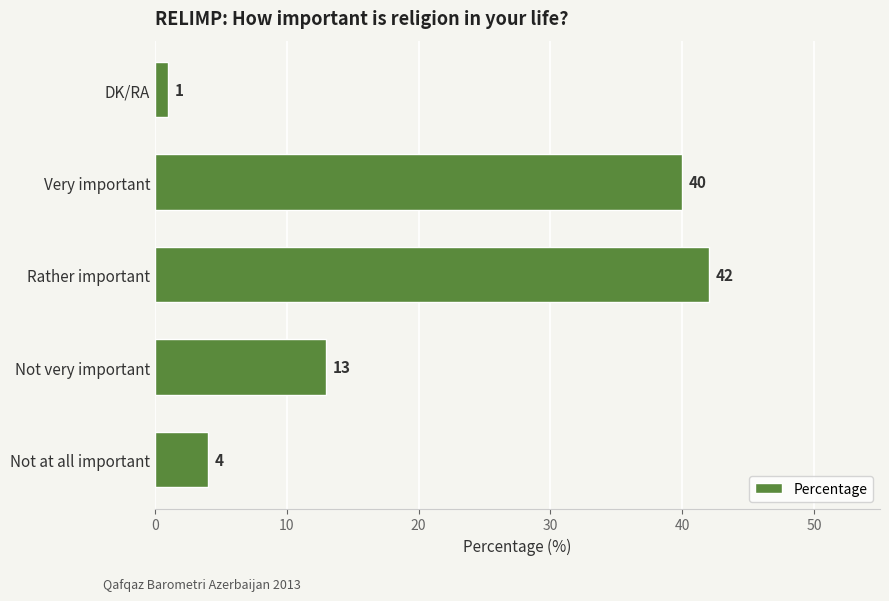

The chart shows a value of 55 at Rather important. True or false?

False